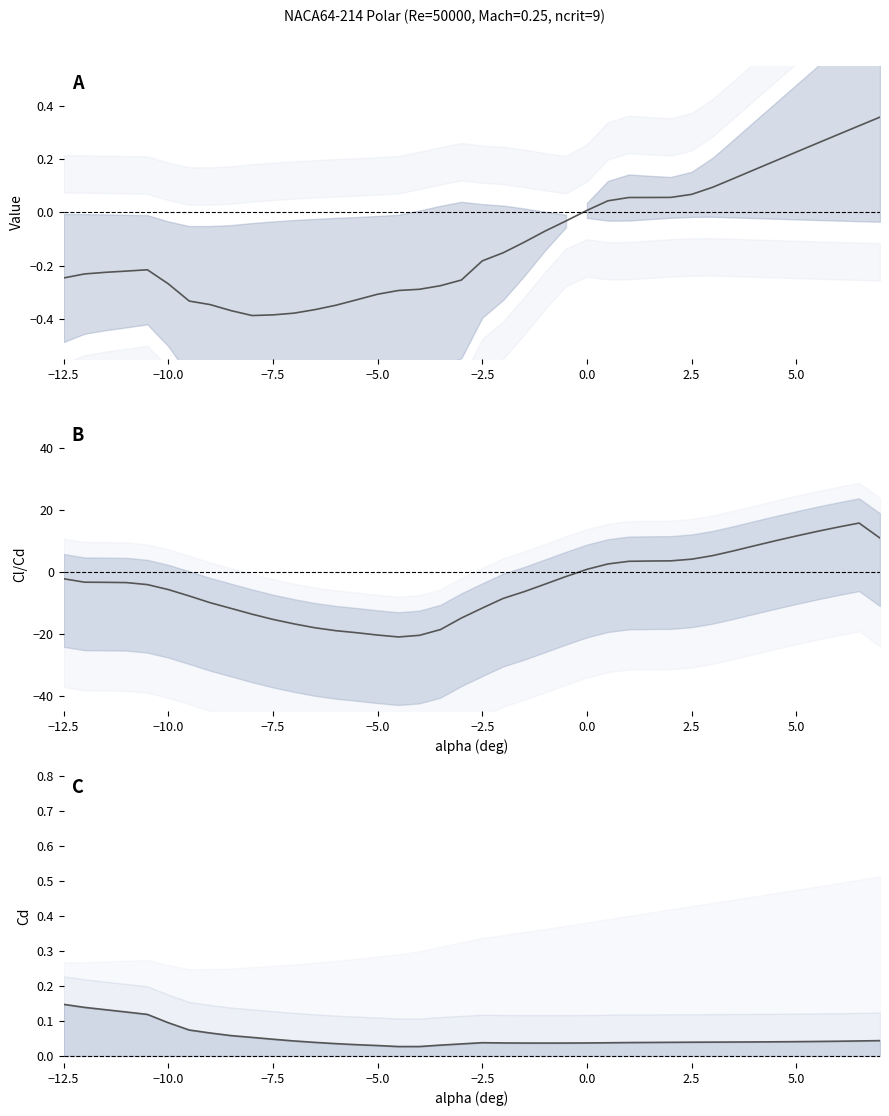

Is the value of L/D smoothed at 22 greater than the value of Cd at 10?

No